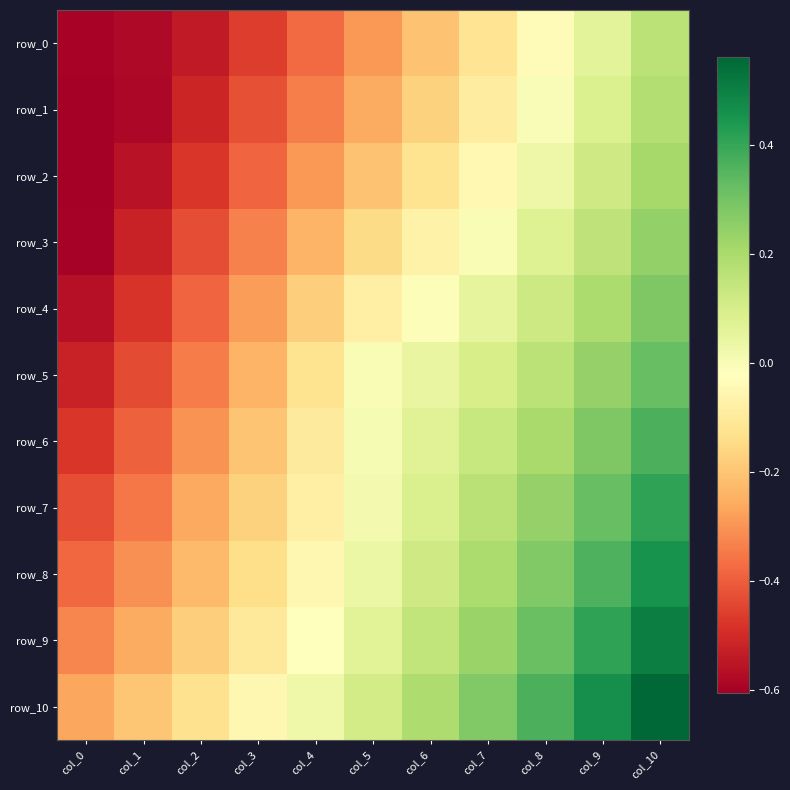

Which has a higher value, col_1 or col_9?

col_9